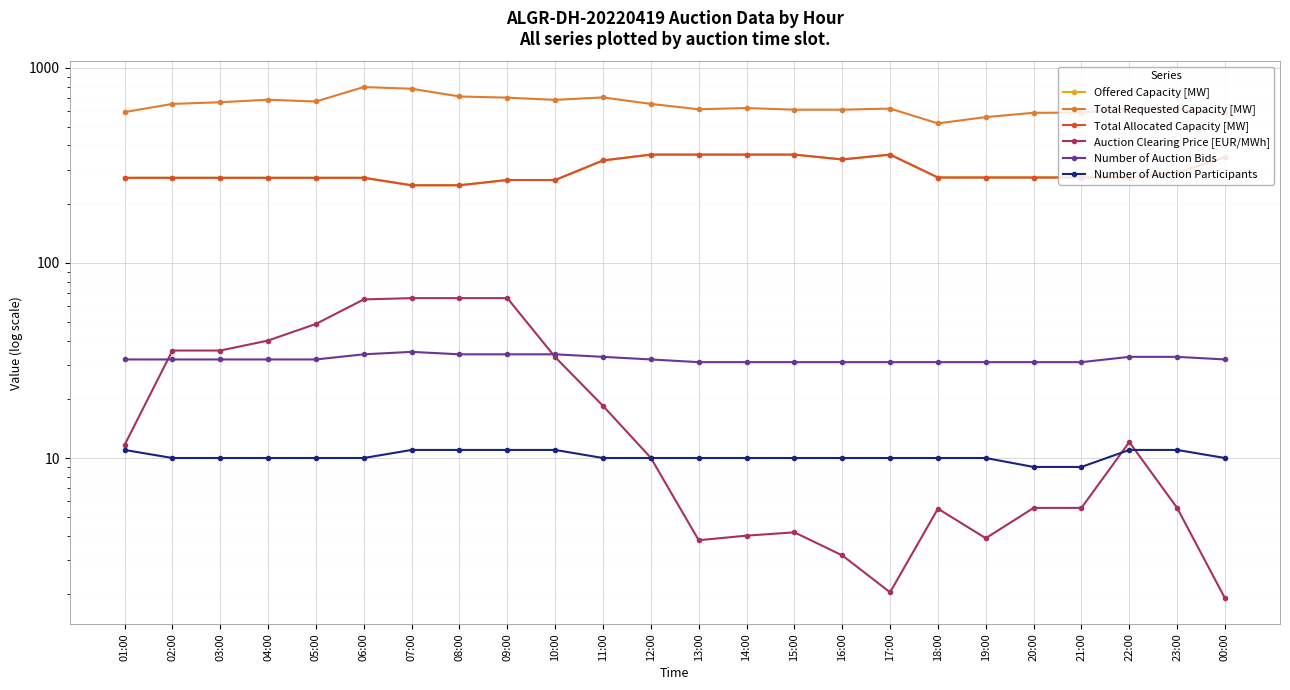

How many series are shown in this chart?

6